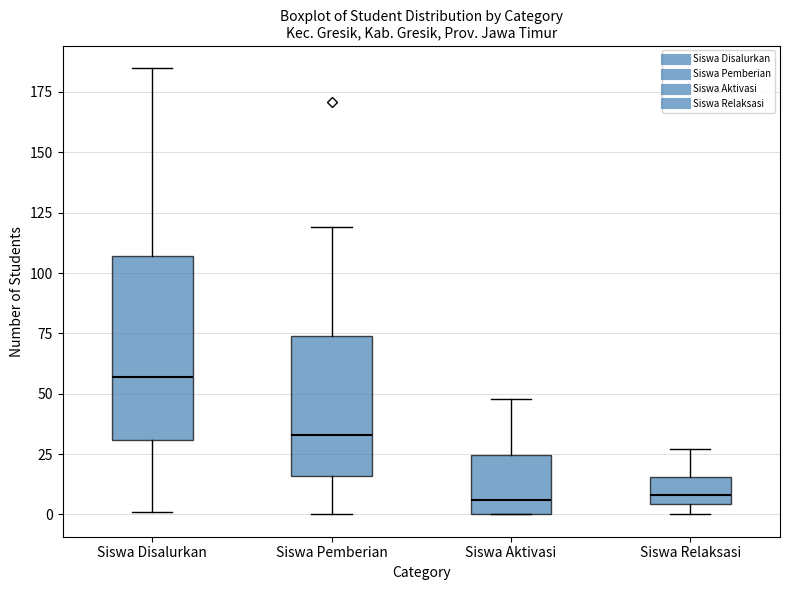

Which box has the highest median line?

Siswa Disalurkan